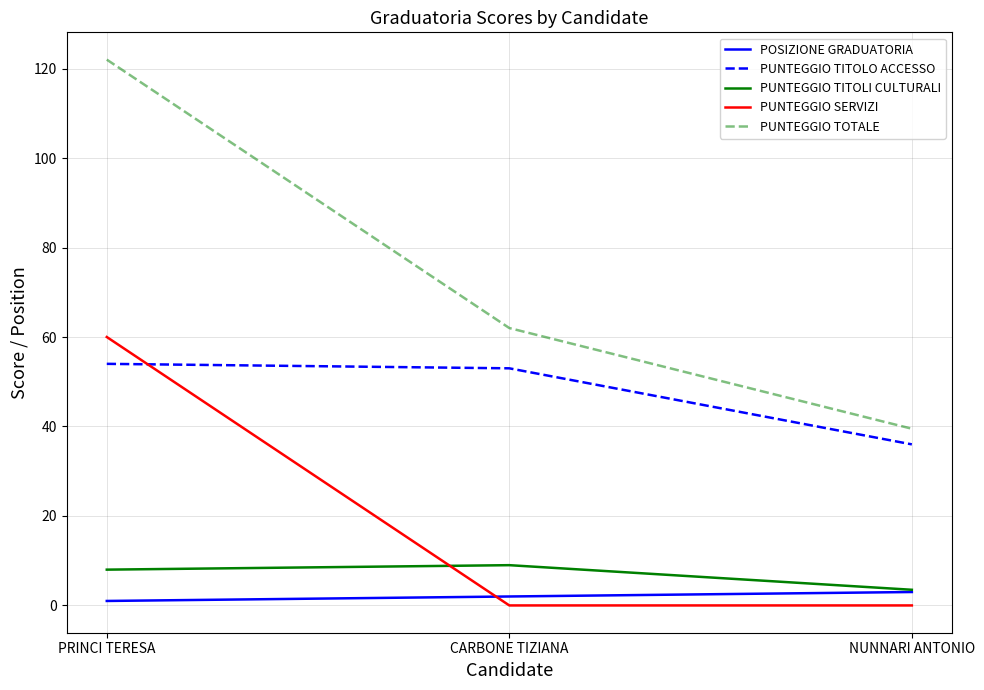

What is the difference between the PUNTEGGIO TITOLI CULTURALI values at PRINCI TERESA and CARBONE TIZIANA?

1.0